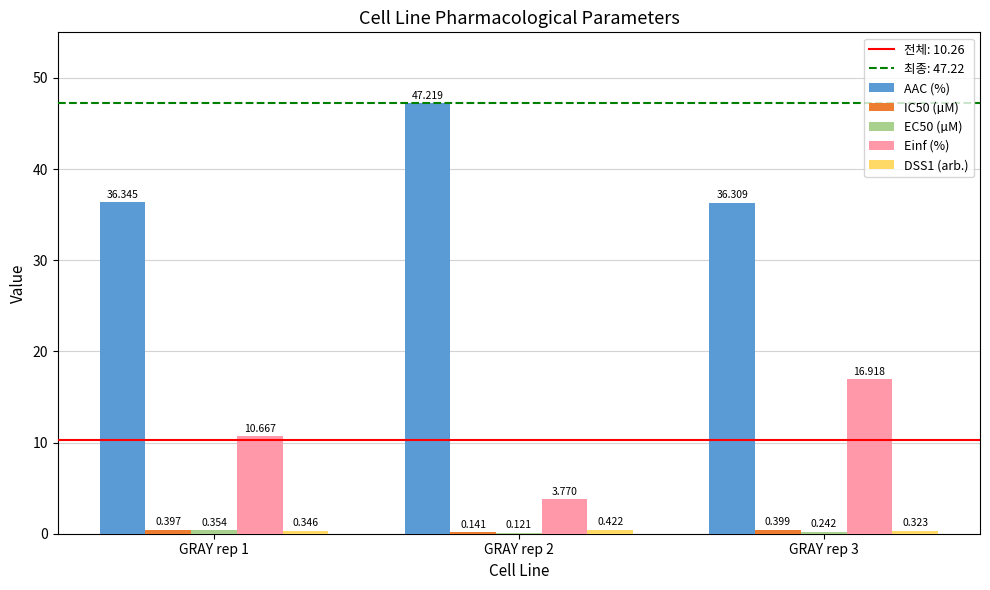

Which series has the largest total across all categories?

AAC (%)